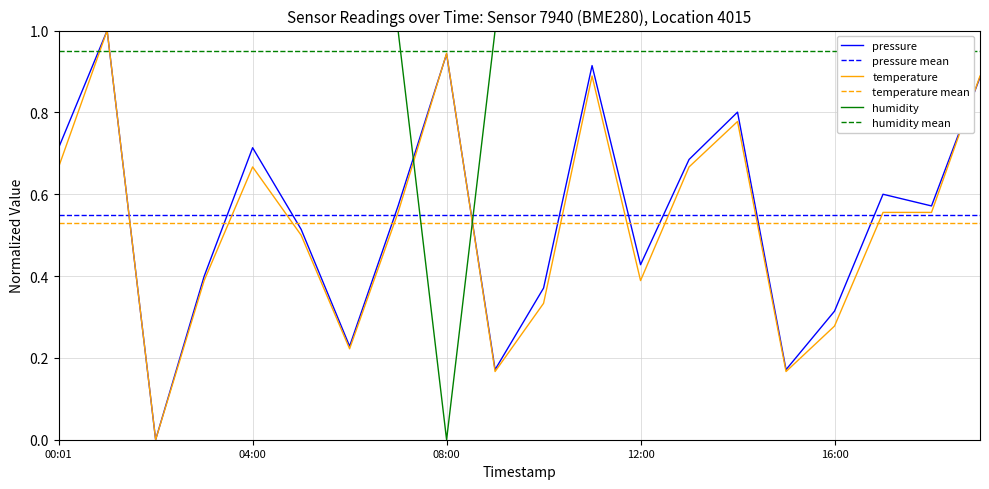

How many intersections are there between humidity and temperature mean?

2